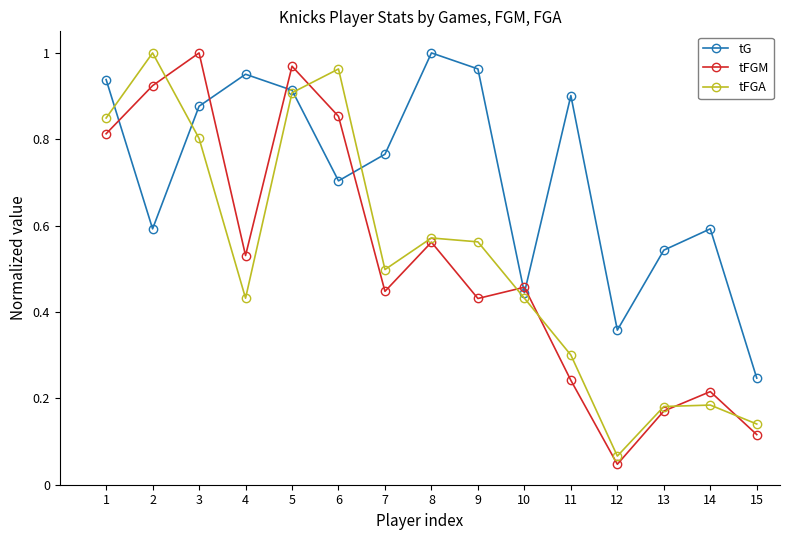

What is the sum of all tFGA values?

7.9